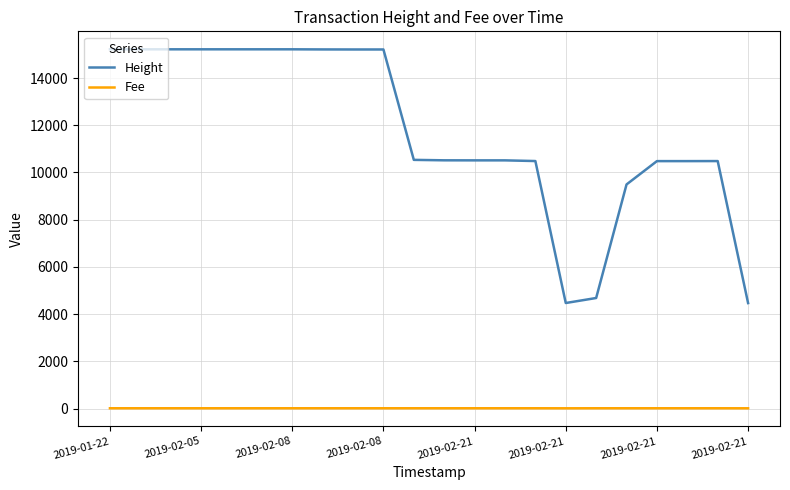

True or false: Fee and Height cross at least once.

False